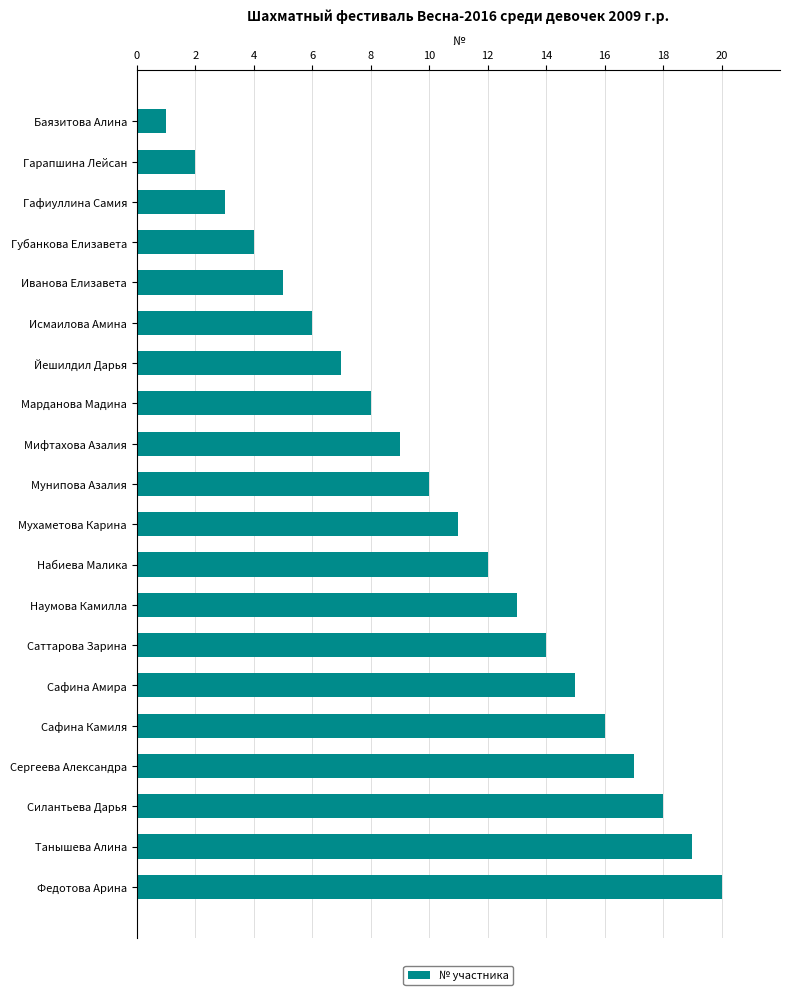

What is the smallest value displayed?

1